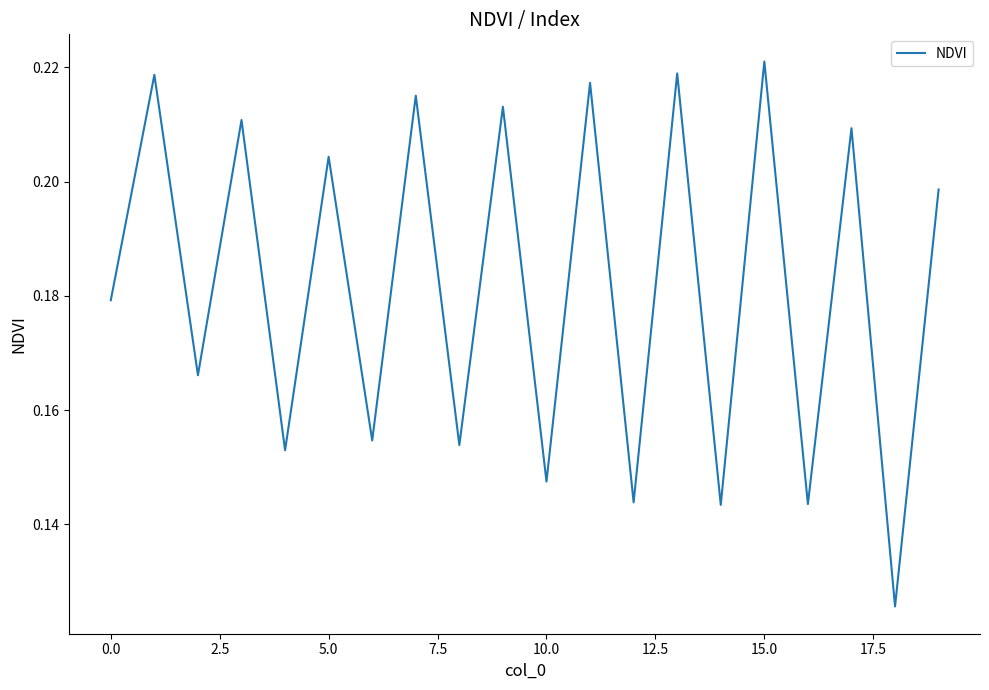

Does the chart have visible grid lines?

No